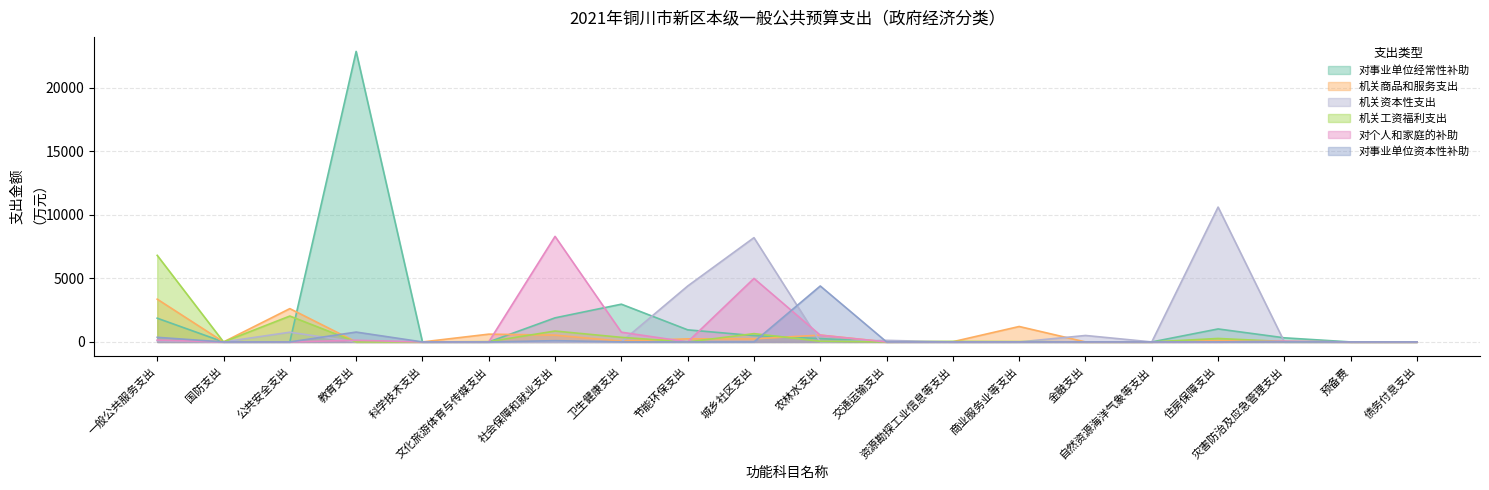

Between 城乡社区支出 and 灾害防治及应急管理支出, which series saw the biggest shift?

机关资本性支出